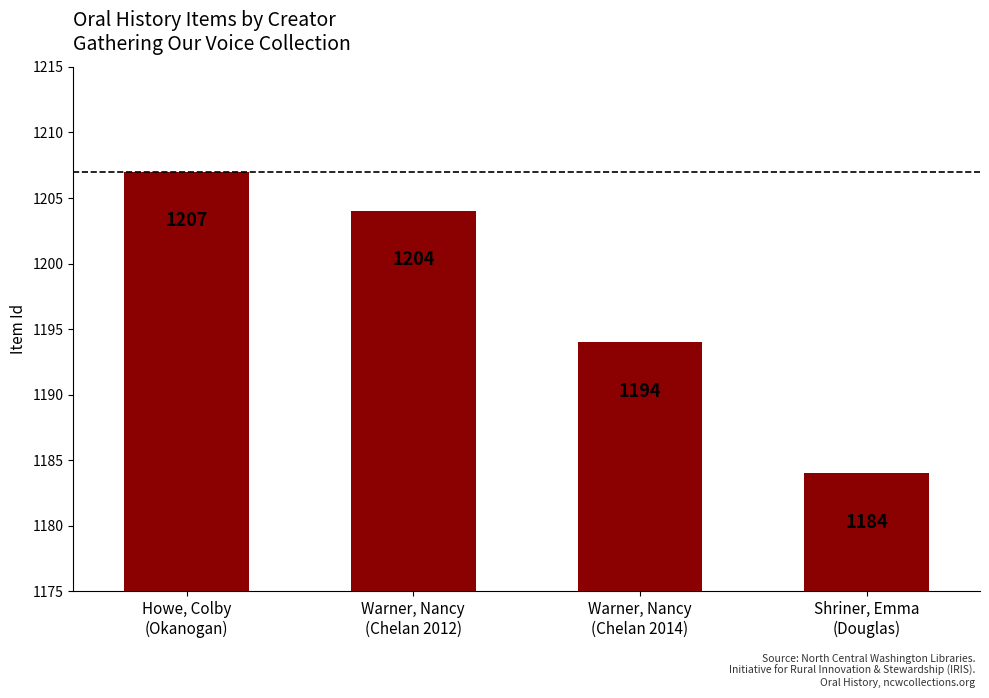

Which category has the lowest value across all series?

Shriner, Emma
(Douglas)